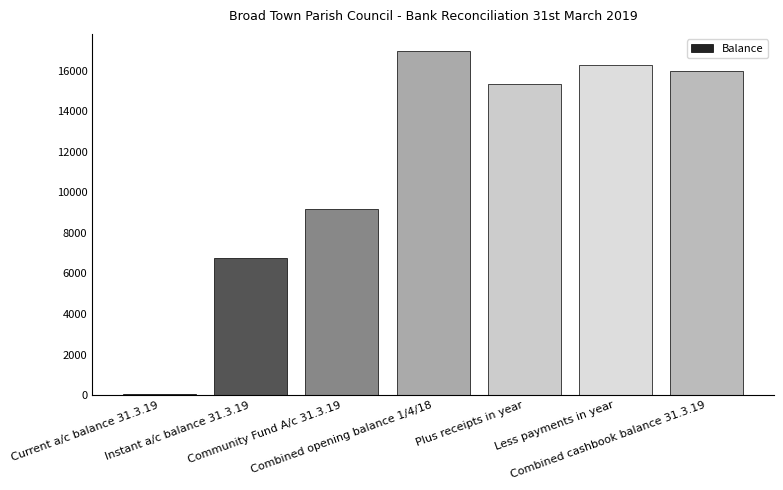

What is the sum of all values?

80590.1